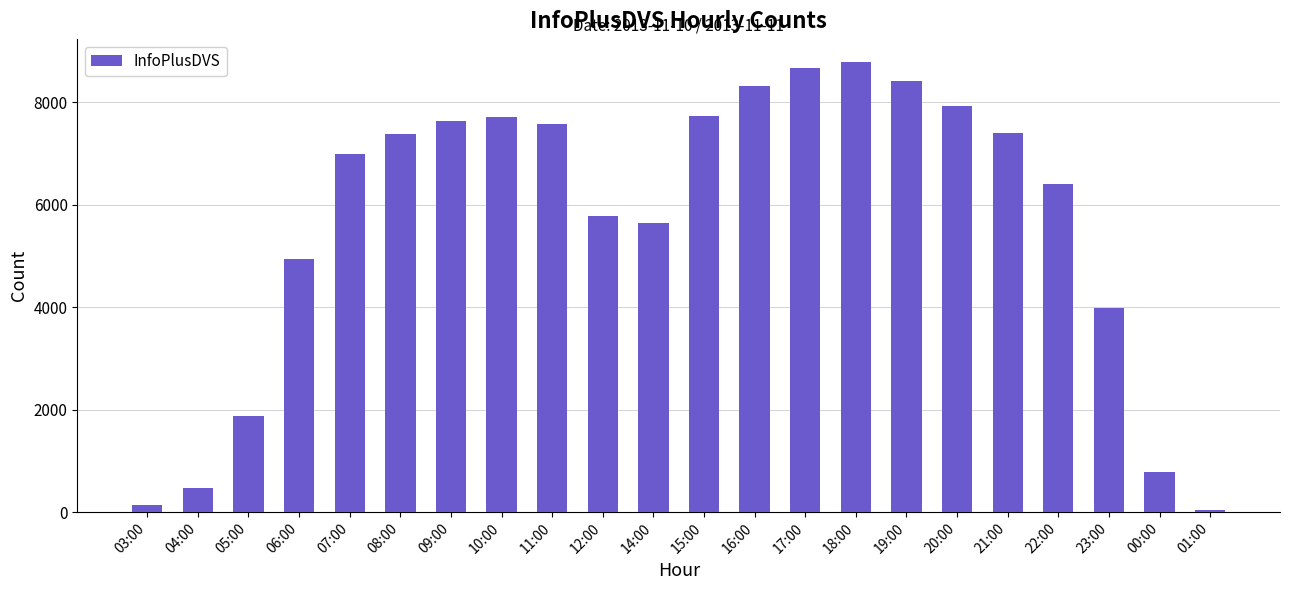

What is the maximum value shown in the chart?

8789